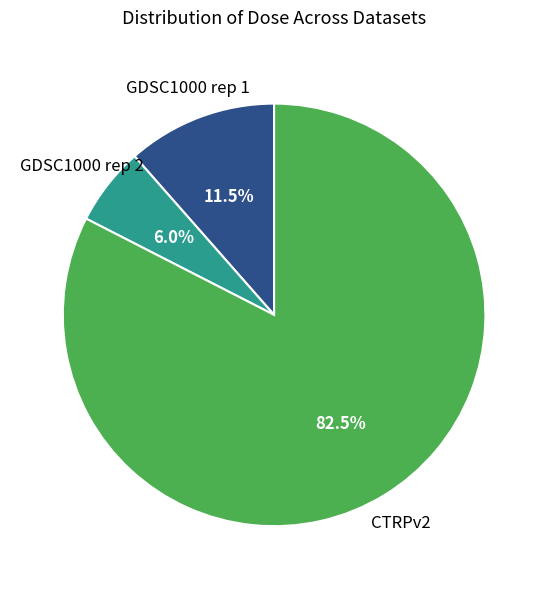

Does any single category account for the majority?

Yes